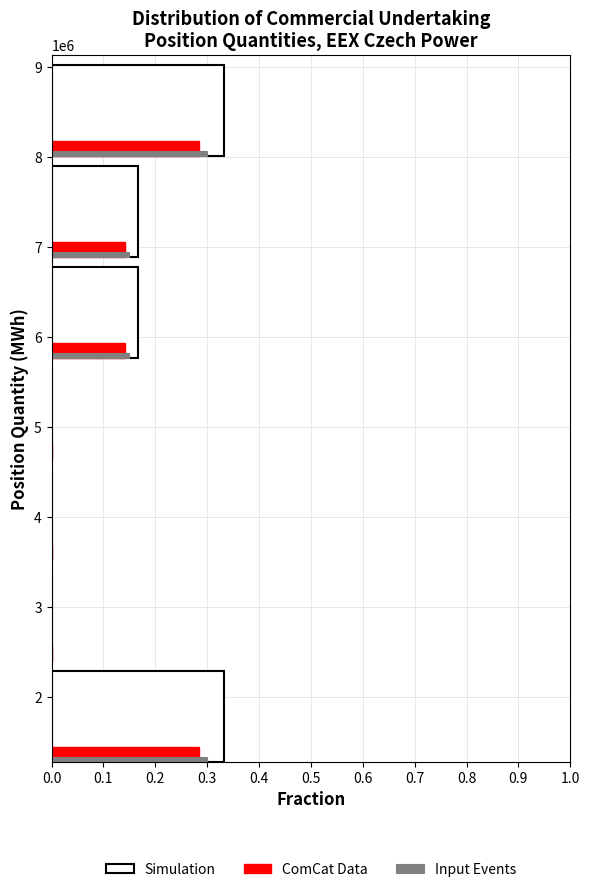

Between 4 and 7, which series saw the biggest shift?

Simulation